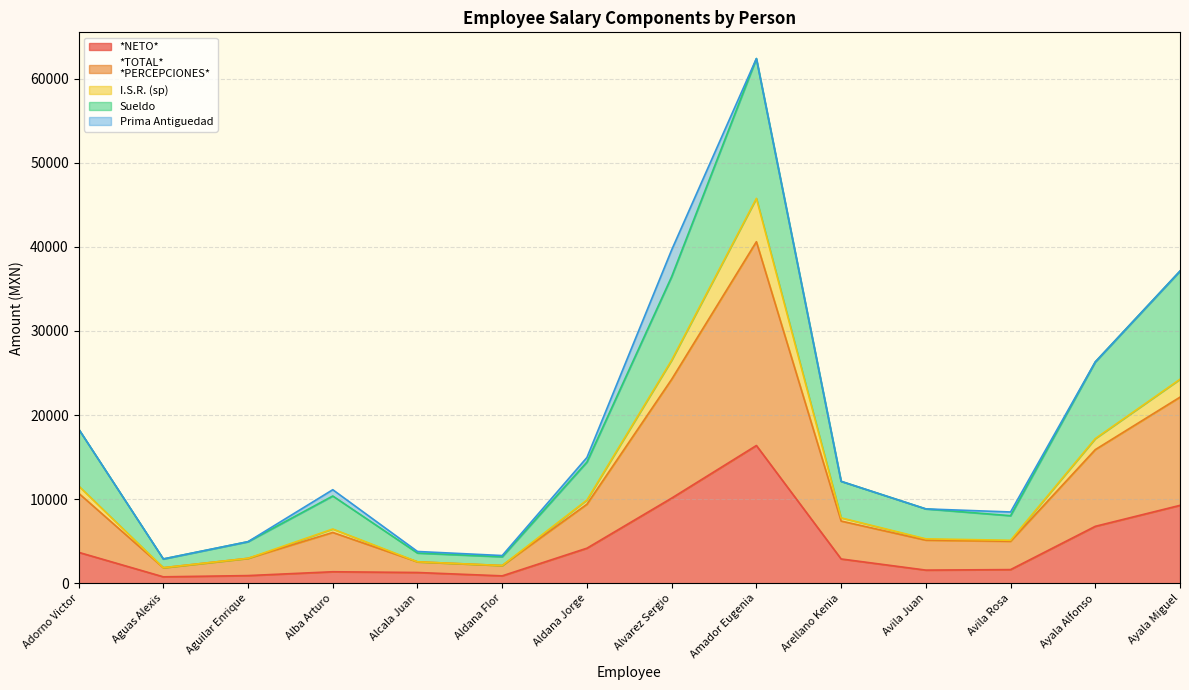

What is the difference between the highest and lowest values at Aguas Alexis?

2123.7